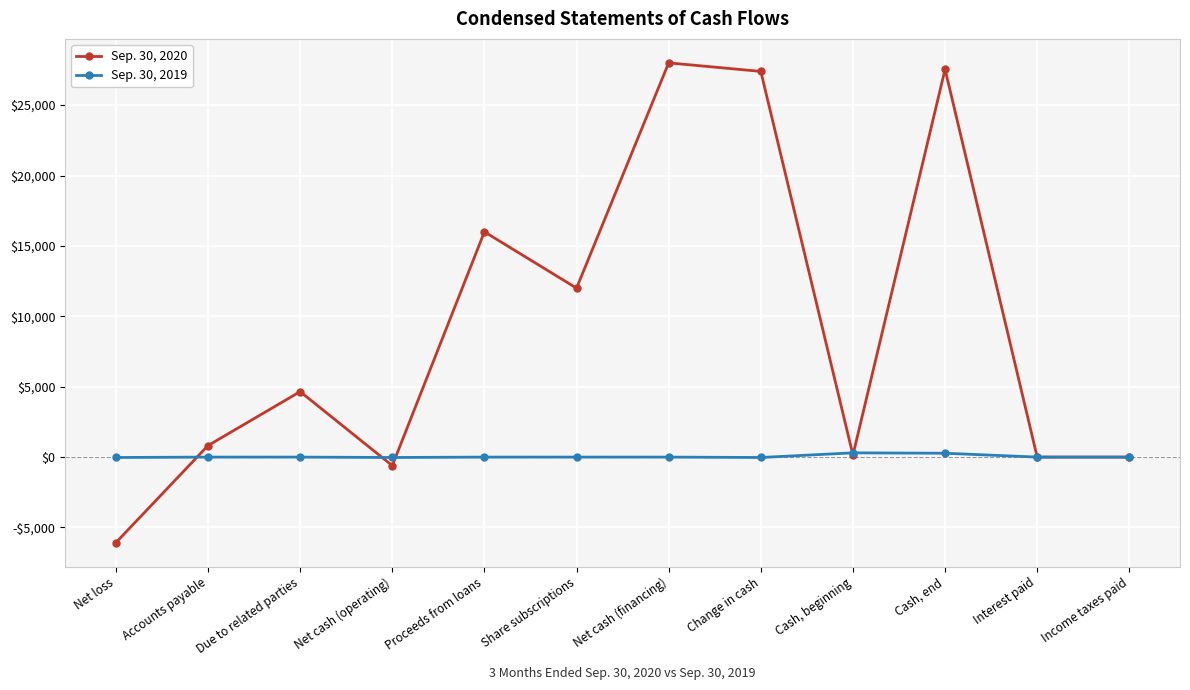

What are all the series names shown in the legend?

Sep. 30, 2020, Sep. 30, 2019